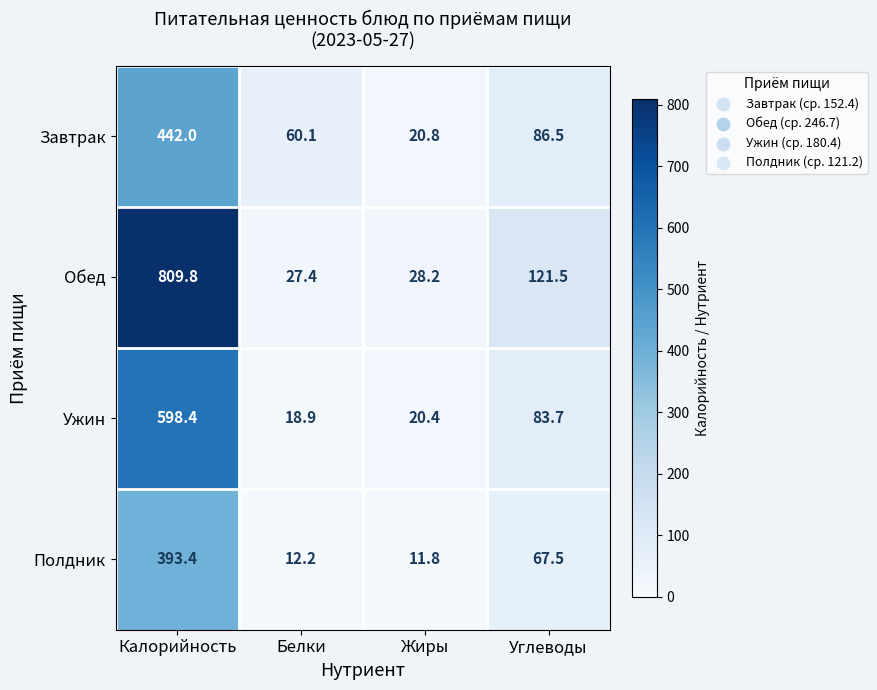

Count the number of data series in this chart.

4